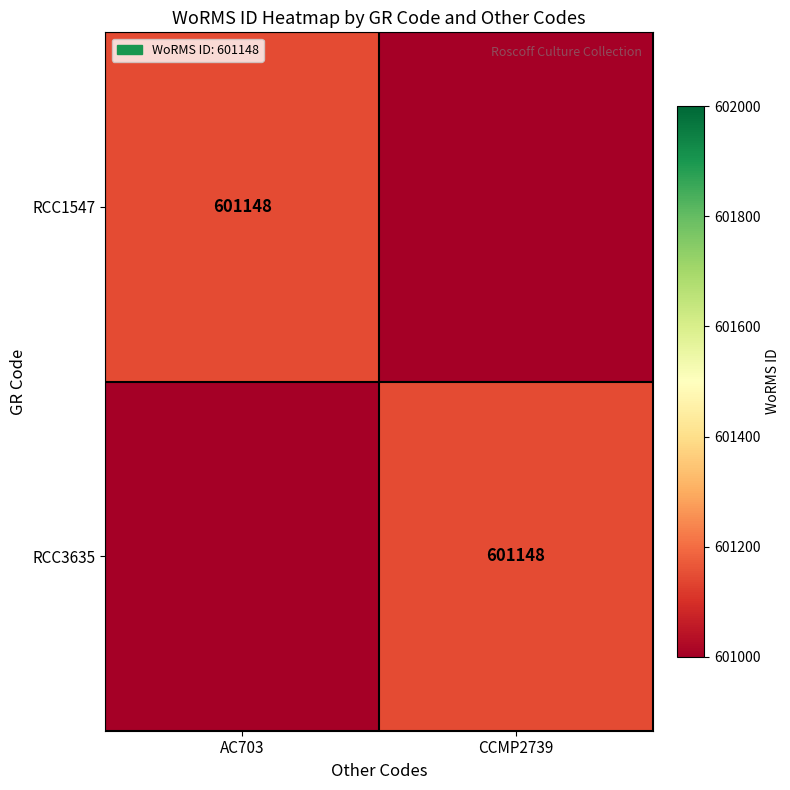

The RCC1547 series shows 601148 at AC703. True or false?

True